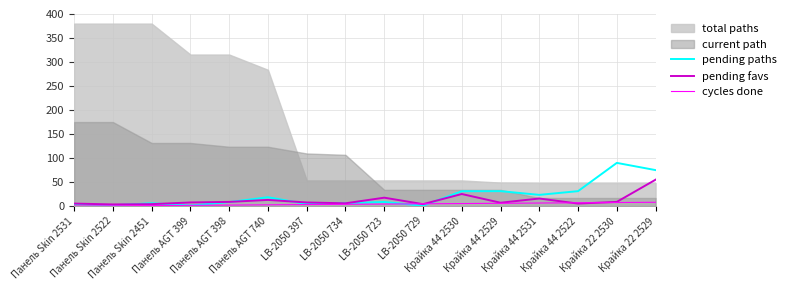

Which series ends up on top after the final intersection of cycles done and pending paths?

pending paths